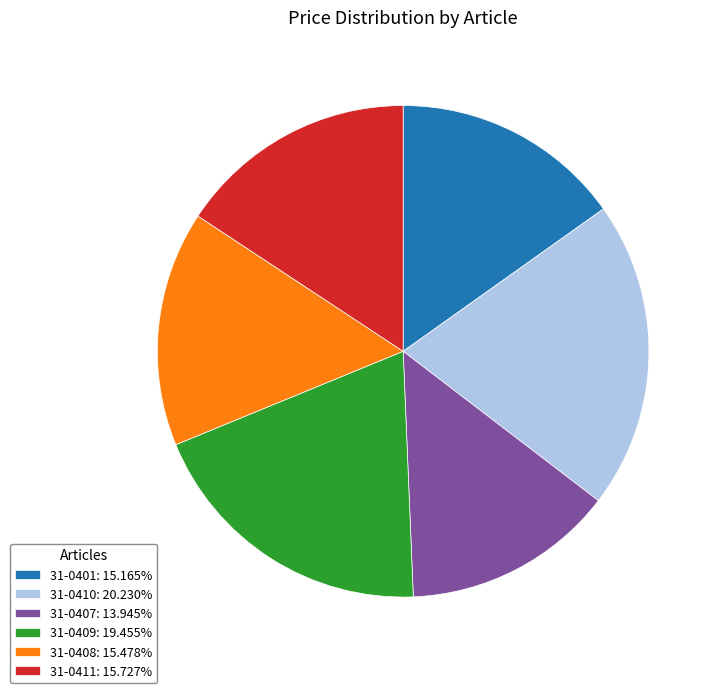

What is the smallest slice in the pie chart?

31-0407